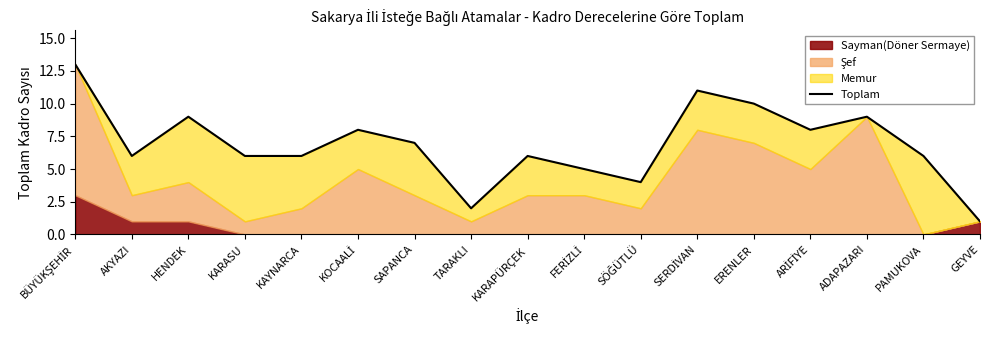

List the labels in order of value, largest first.

BÜYÜKŞEHİR, SERDİVAN, ERENLER, HENDEK, ADAPAZARI, KOCAALİ, ARİFİYE, SAPANCA, AKYAZI, KARASU, KAYNARCA, KARAPÜRÇEK, PAMUKOVA, FERİZLİ, SÖĞÜTLÜ, TARAKLI, GEYVE